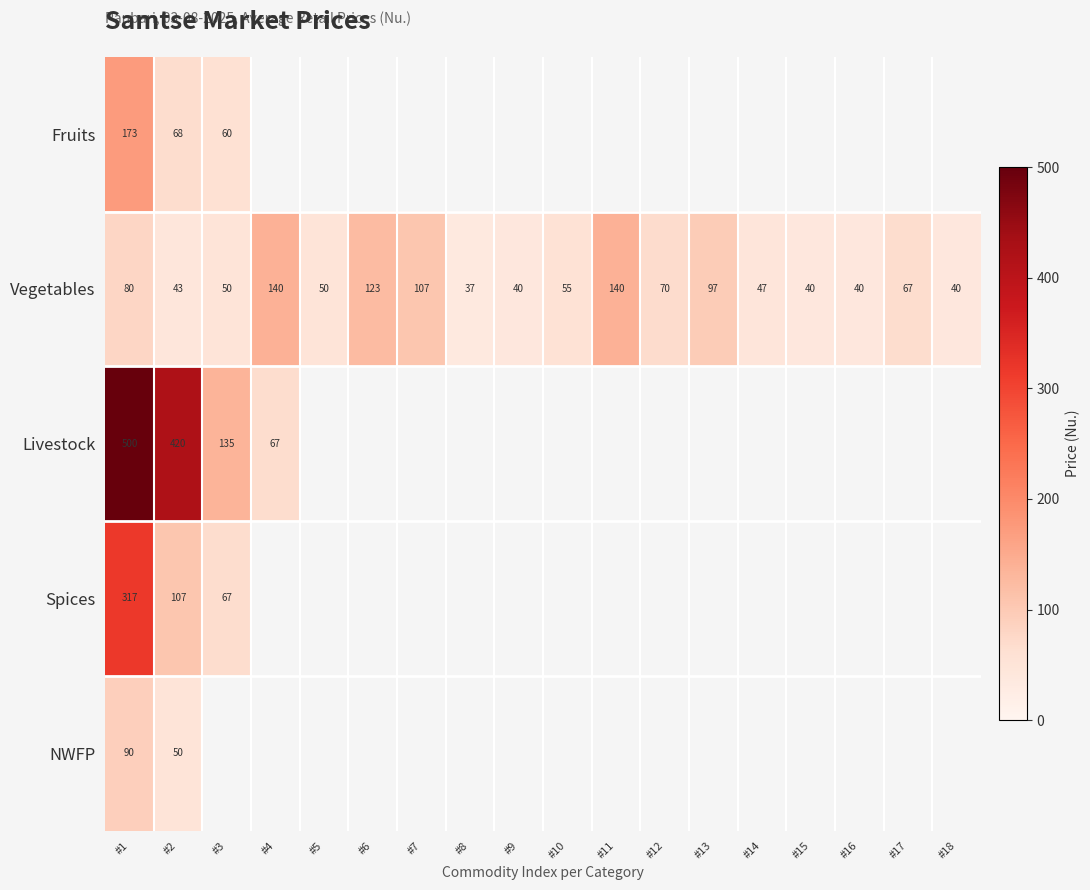

How many values in the Vegetables series are below 55?

9